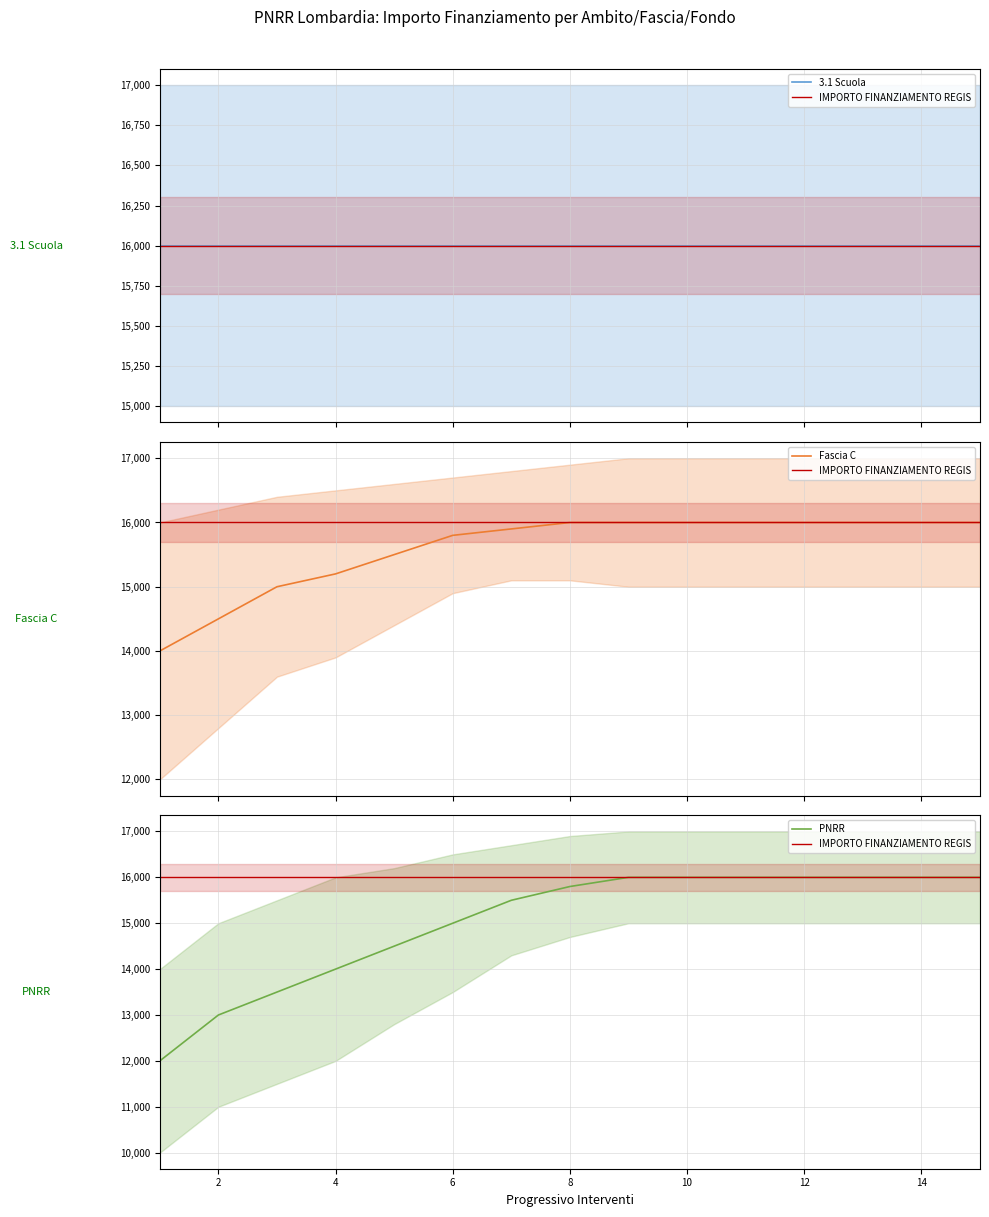

What is the value of the Fascia C point at the 12th from the left?

16000